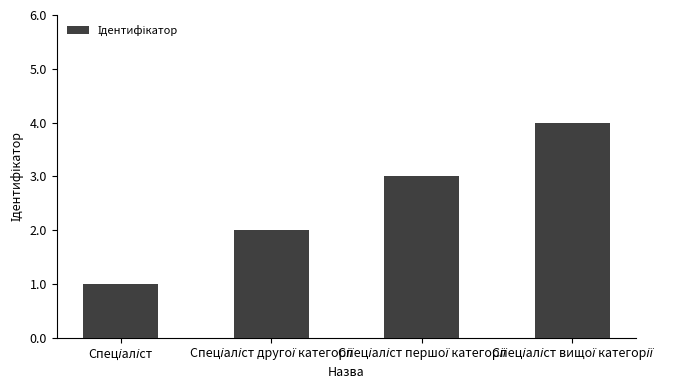

What is the greatest value displayed?

4